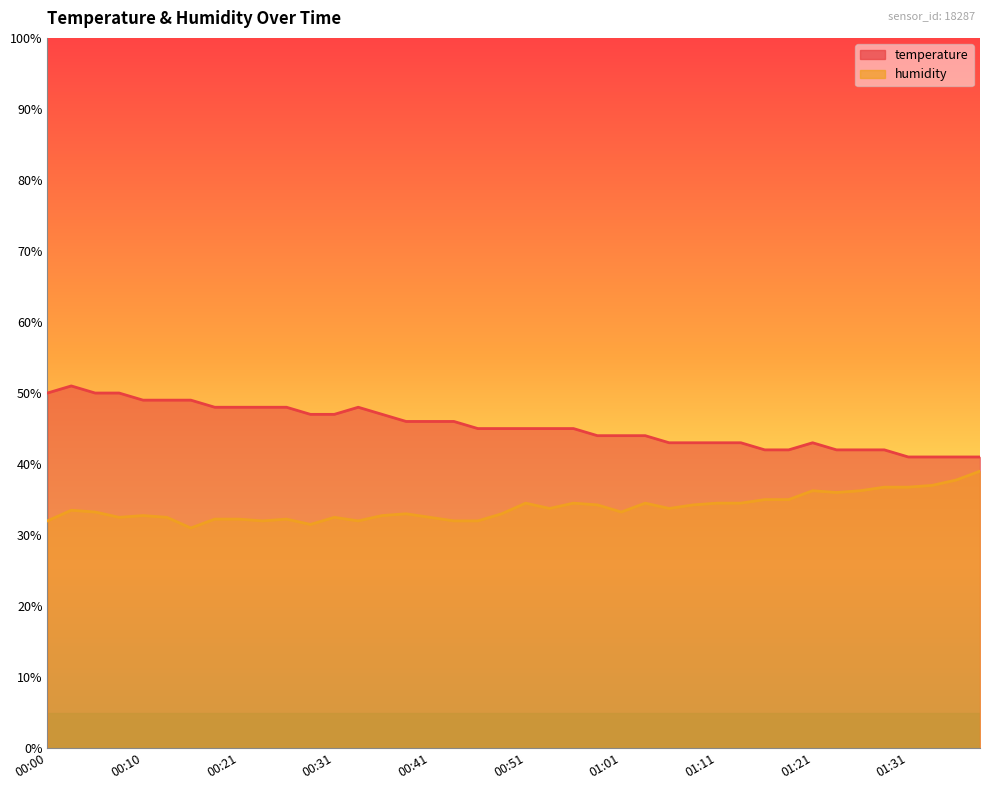

What position from the right is 01:24?

7